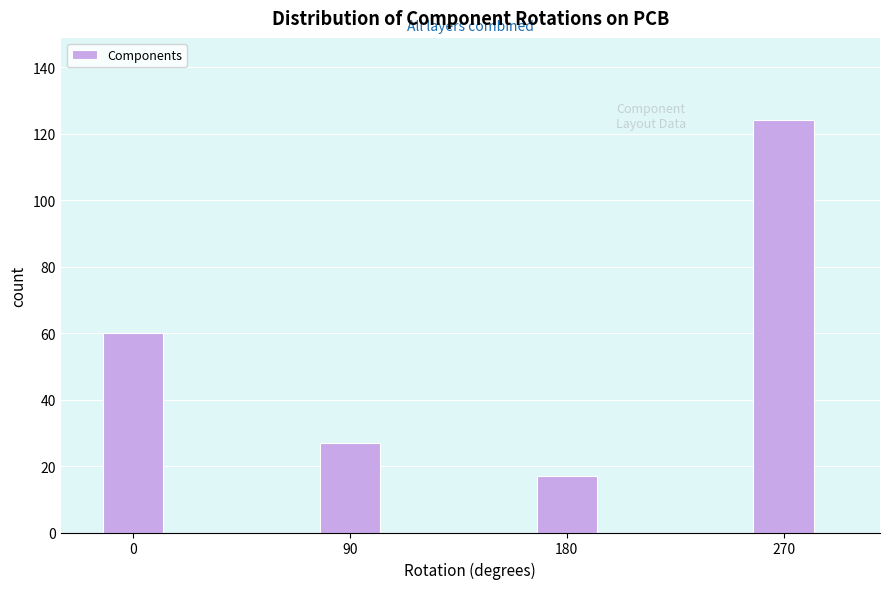

Reading left to right, list all the values displayed in this chart.

0=60	90=27	180=17	270=124